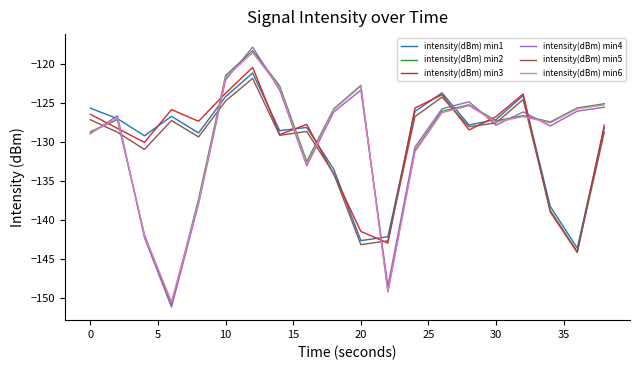

What is the highest value of the intensity(dBm) min4 series?

-117.9